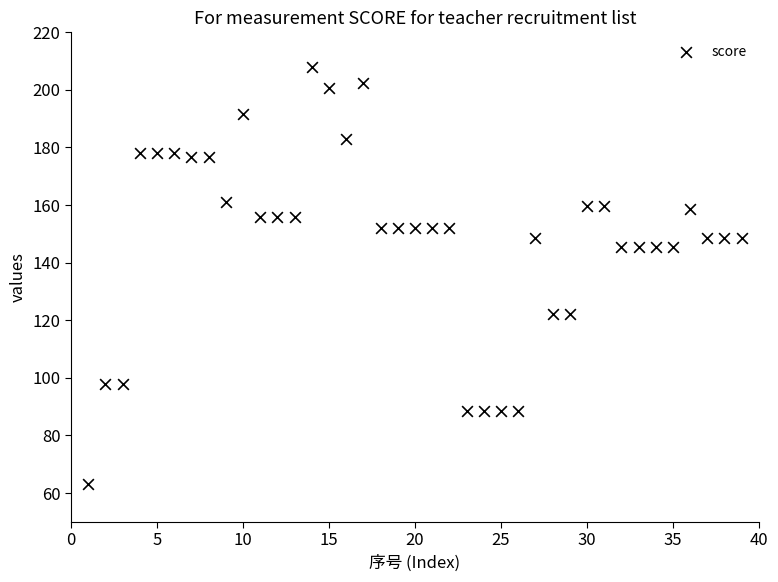

What is the range of X values (max minus min)?

38.0